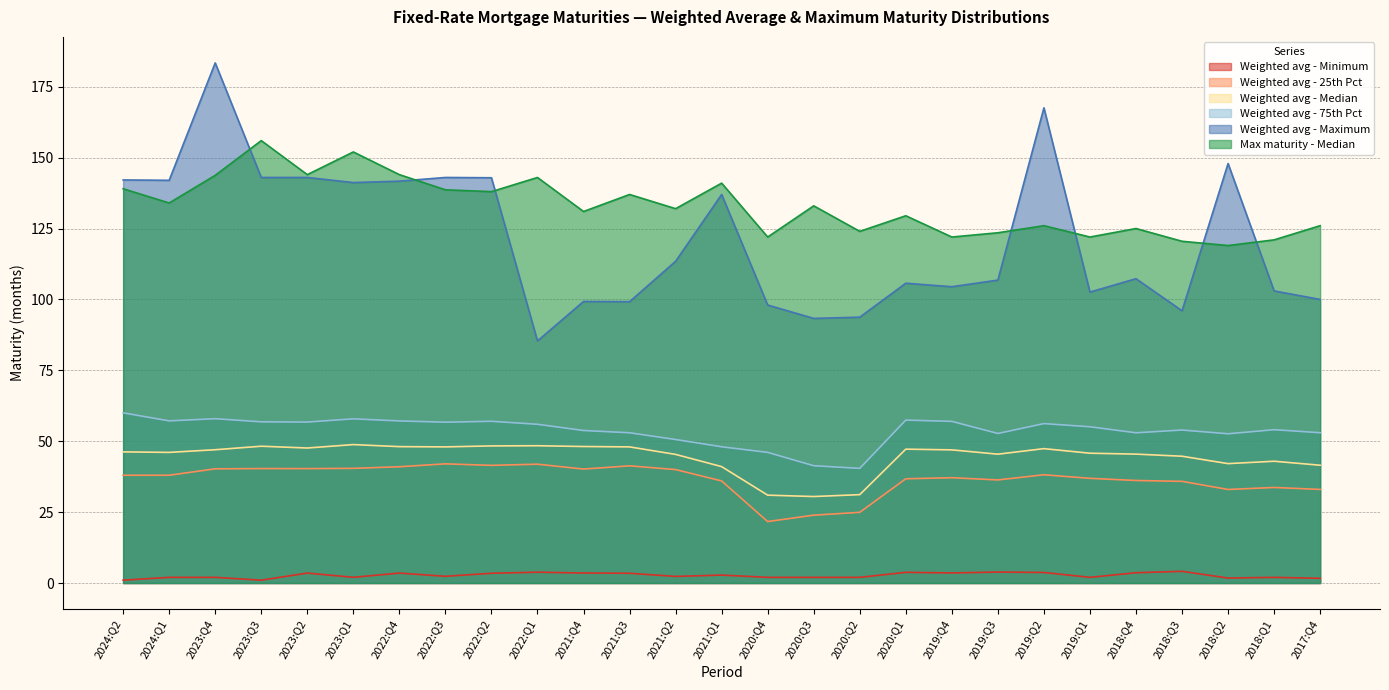

True or false: Max maturity - Median has more than 1 interior local peaks.

True